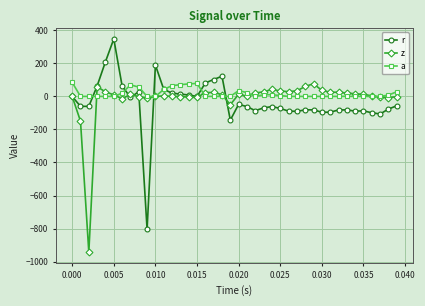

What are all the series names shown in the legend?

r, z, a